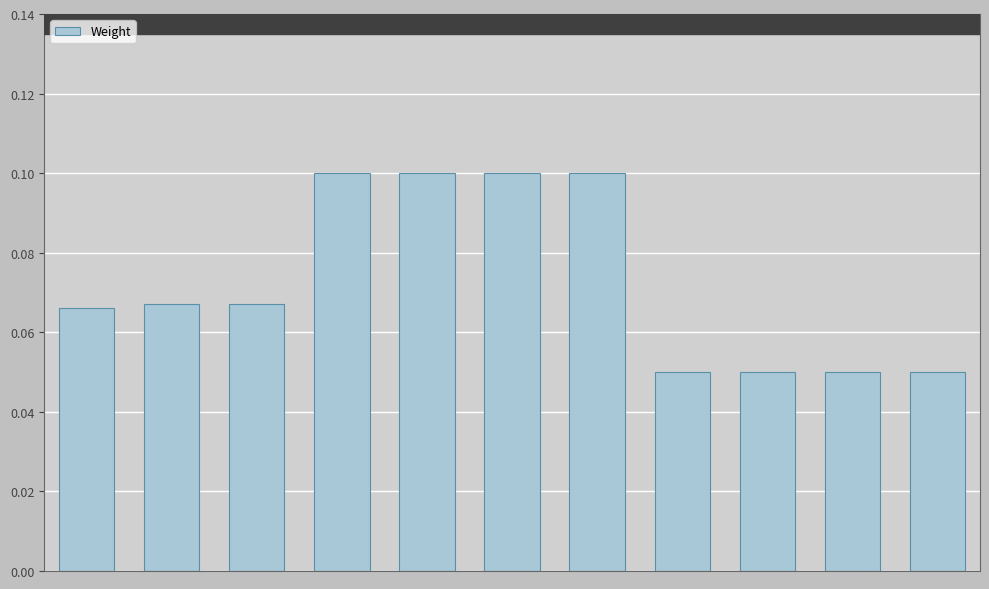

How many values are between 0 and 1?

11